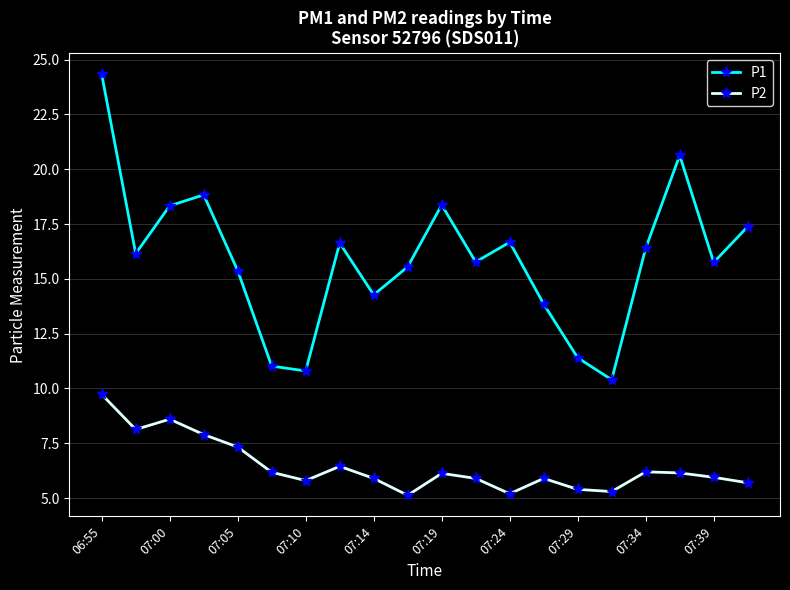

Which series has the largest total across all categories?

P1